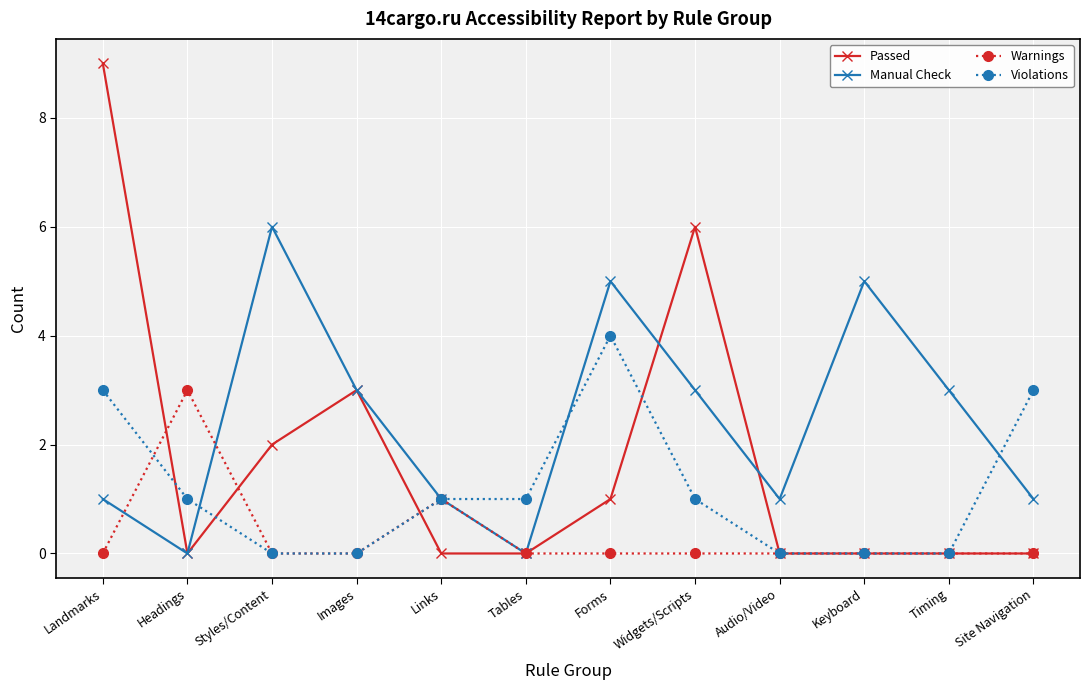

Reading right to left, extract all data points from this chart.

Passed: Site Navigation=0	Timing=0	Keyboard=0	Audio/Video=0	Widgets/Scripts=6	Forms=1	Tables=0	Links=0	Images=3	Styles/Content=2	Headings=0	Landmarks=9
Manual Check: Site Navigation=1	Timing=3	Keyboard=5	Audio/Video=1	Widgets/Scripts=3	Forms=5	Tables=0	Links=1	Images=3	Styles/Content=6	Headings=0	Landmarks=1
Warnings: Site Navigation=0	Timing=0	Keyboard=0	Audio/Video=0	Widgets/Scripts=0	Forms=0	Tables=0	Links=1	Images=0	Styles/Content=0	Headings=3	Landmarks=0
Violations: Site Navigation=3	Timing=0	Keyboard=0	Audio/Video=0	Widgets/Scripts=1	Forms=4	Tables=1	Links=1	Images=0	Styles/Content=0	Headings=1	Landmarks=3